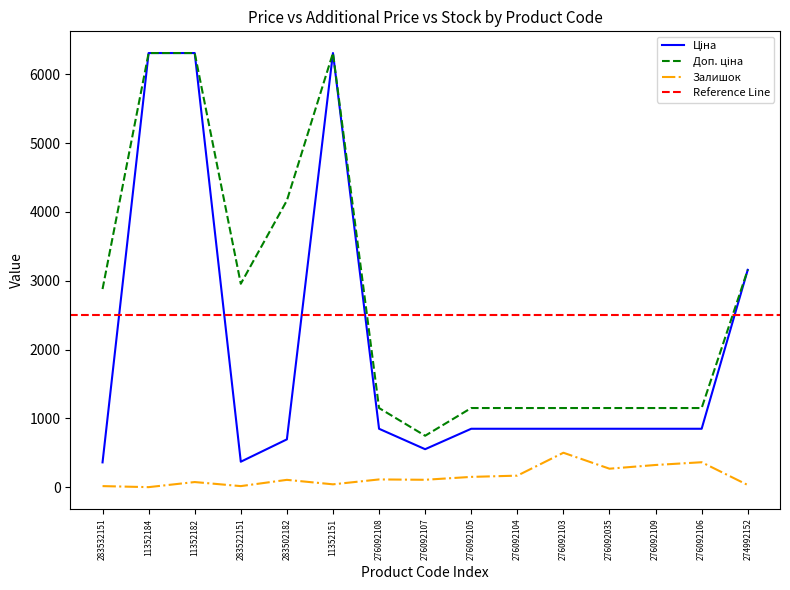

The Ціна series shows 1735.2 at 274992152. True or false?

False